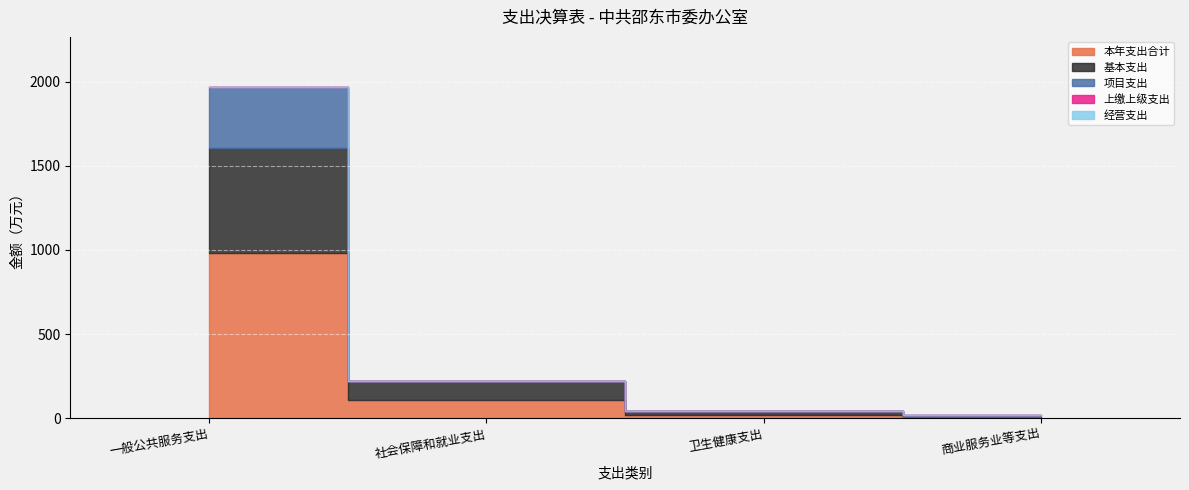

True or false: 项目支出 and 经营支出 intersect in this chart.

False